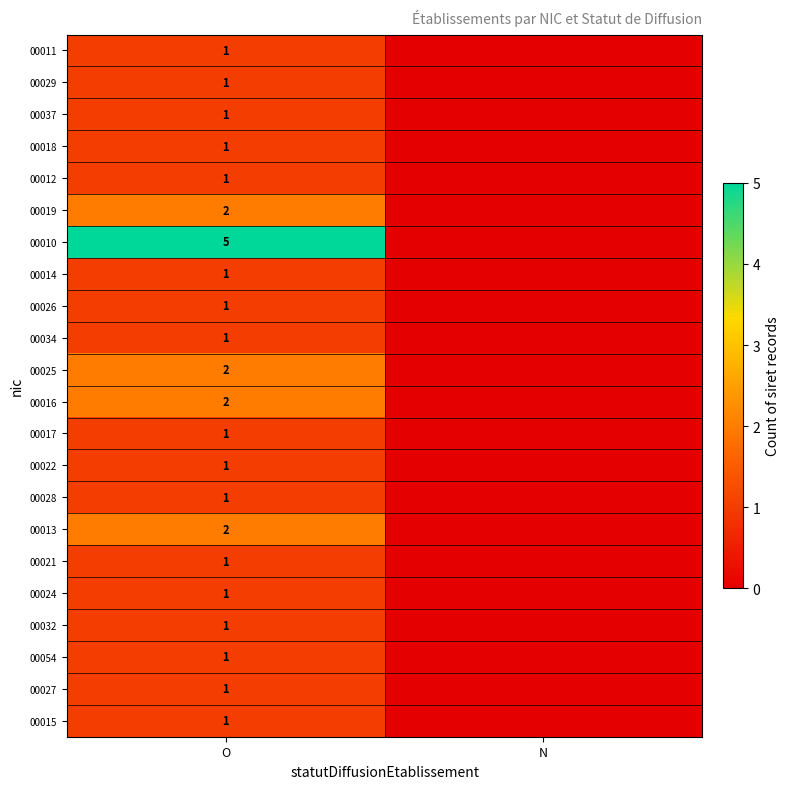

At which category is the sum across all series the highest?

O